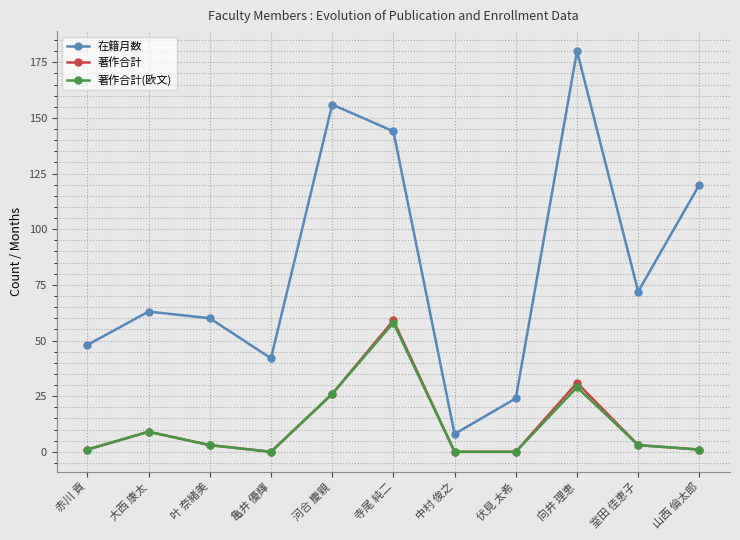

List the labels in order of 在籍月数 value, smallest first.

中村 俊之, 伏見 太希, 亀井 優輝, 赤川 貢, 叶 奈緒美, 大西 康太, 室田 佳恵子, 山西 倫太郎, 寺尾 純二, 河合 慶親, 向井 理恵